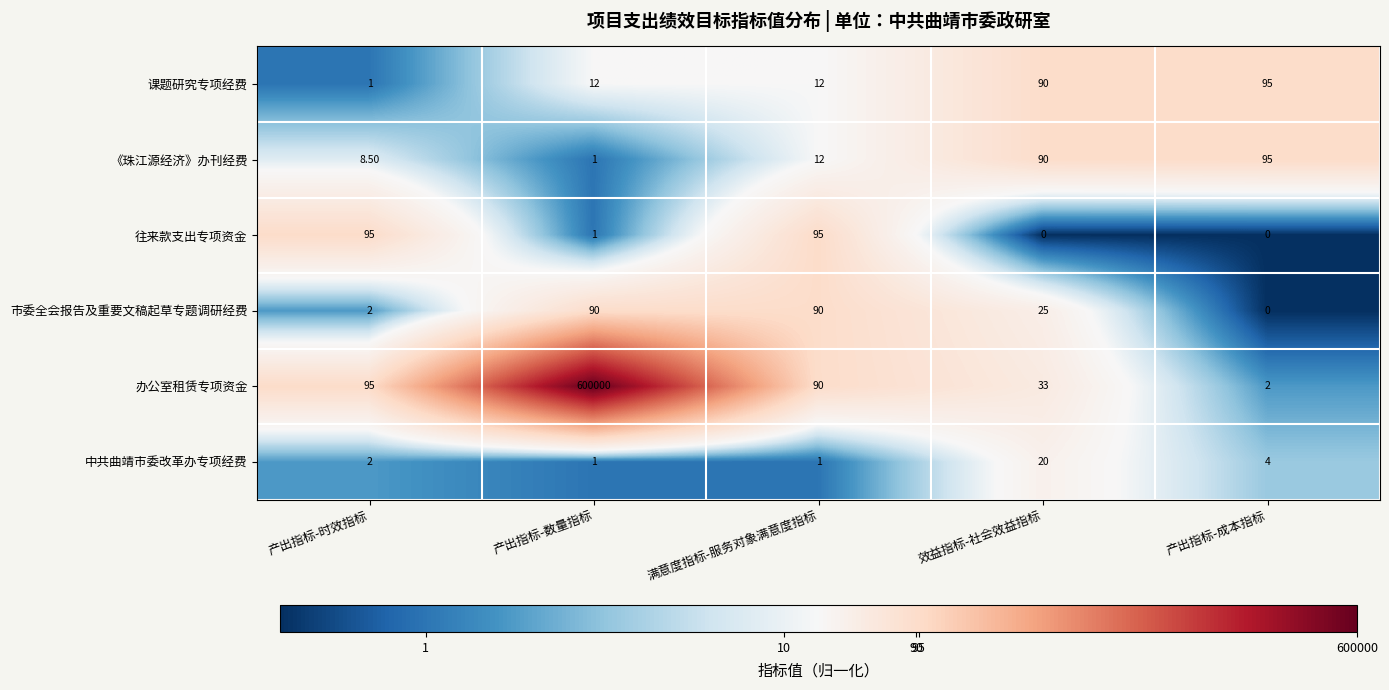

Which series has the widest spread of values?

办公室租赁专项资金